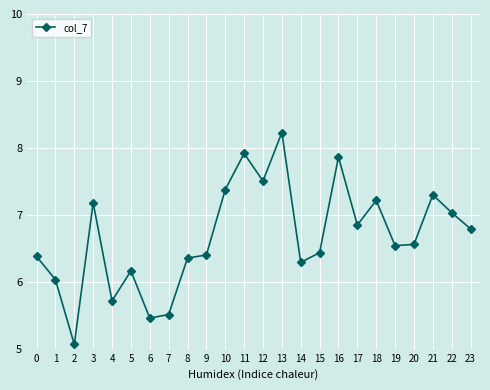

Where is the first local minimum?

2